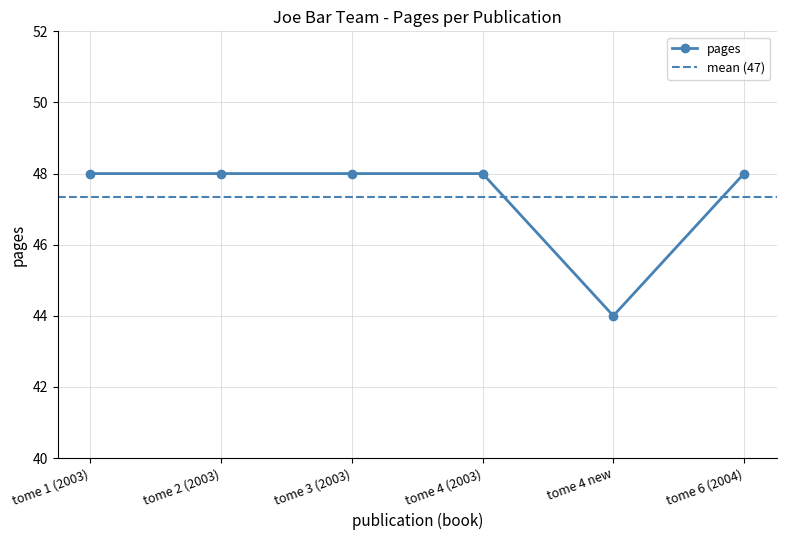

True or false: pages has a value of 48 at tome 2 (2003).

True